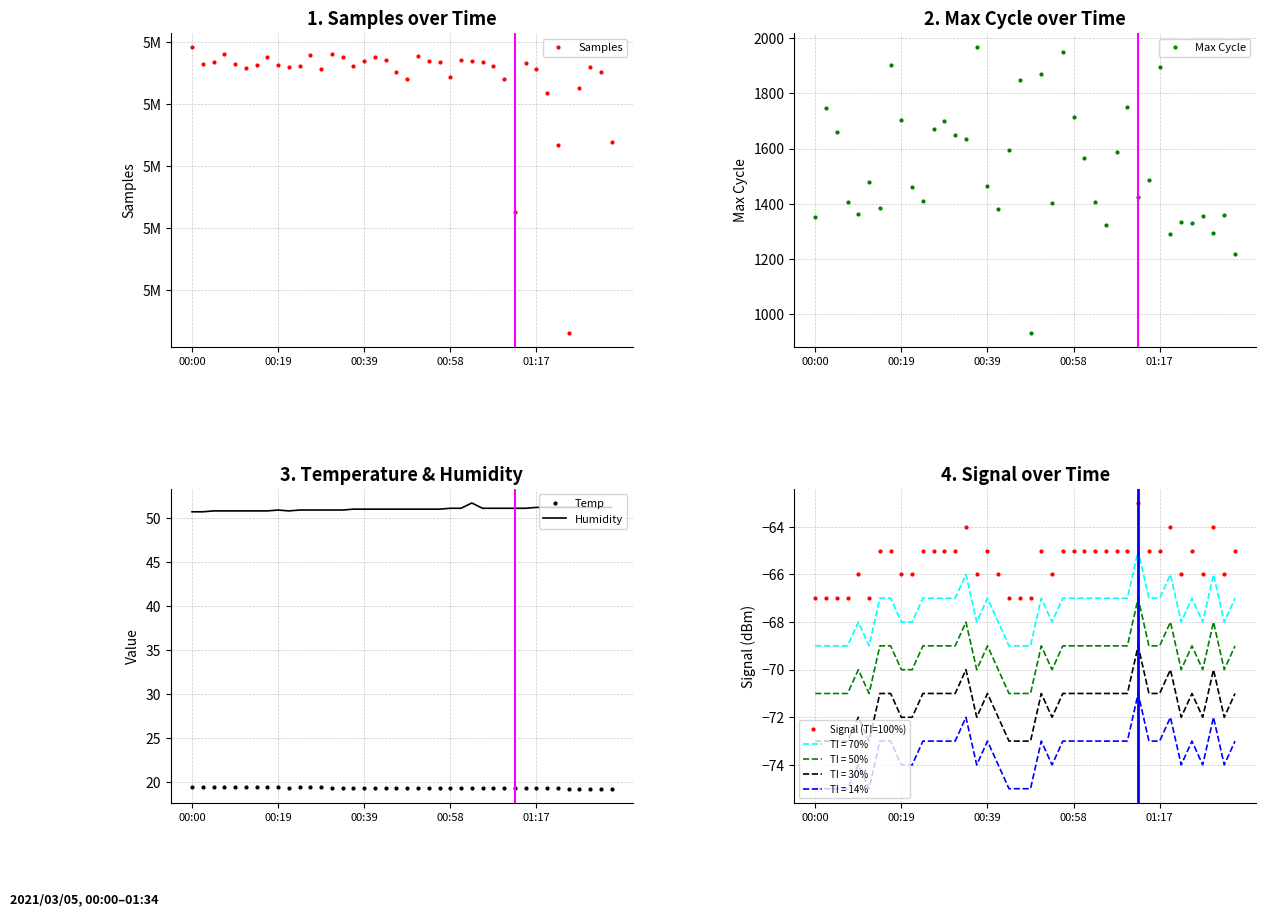

What is the approximate value of Samples at 15?

5053071.0